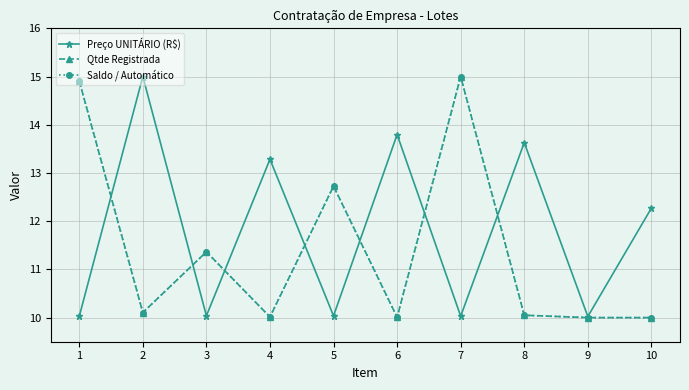

True or false: Saldo / Automático and Qtde Registrada cross at least once.

False